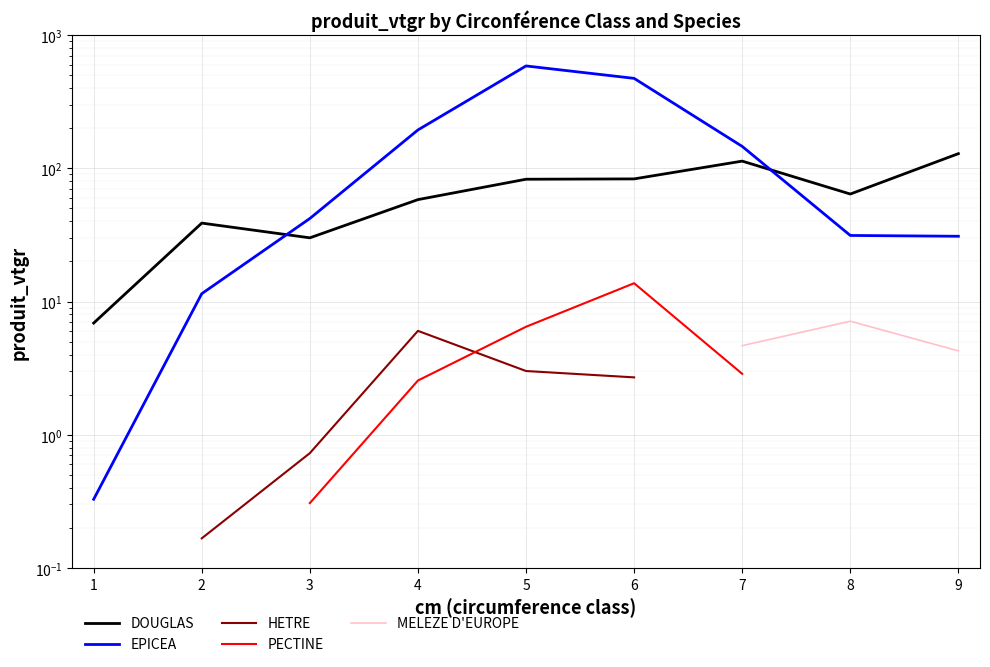

True or false: DOUGLAS has more than 2 points higher than both neighbors.

False